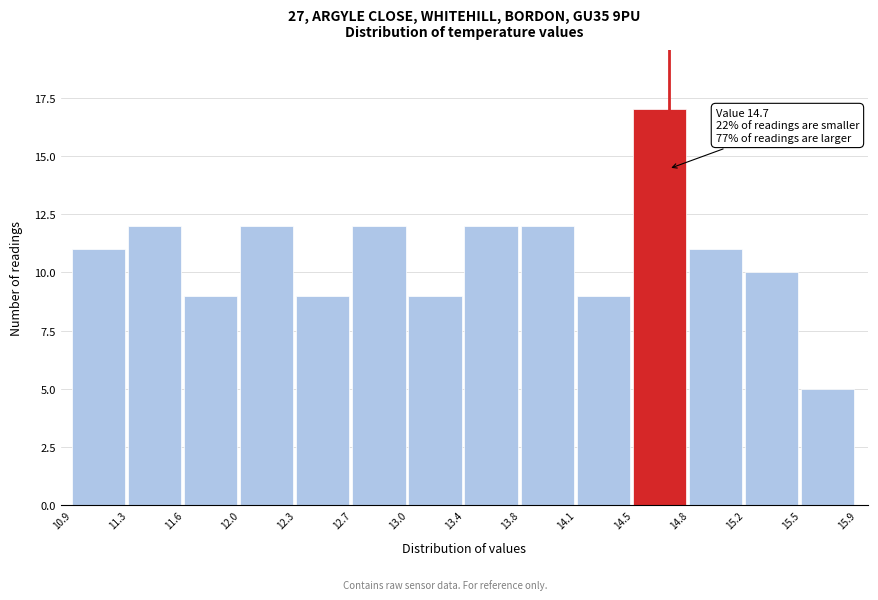

Over which range of the x-axis is the bar tallest?

14.5 to 14.8